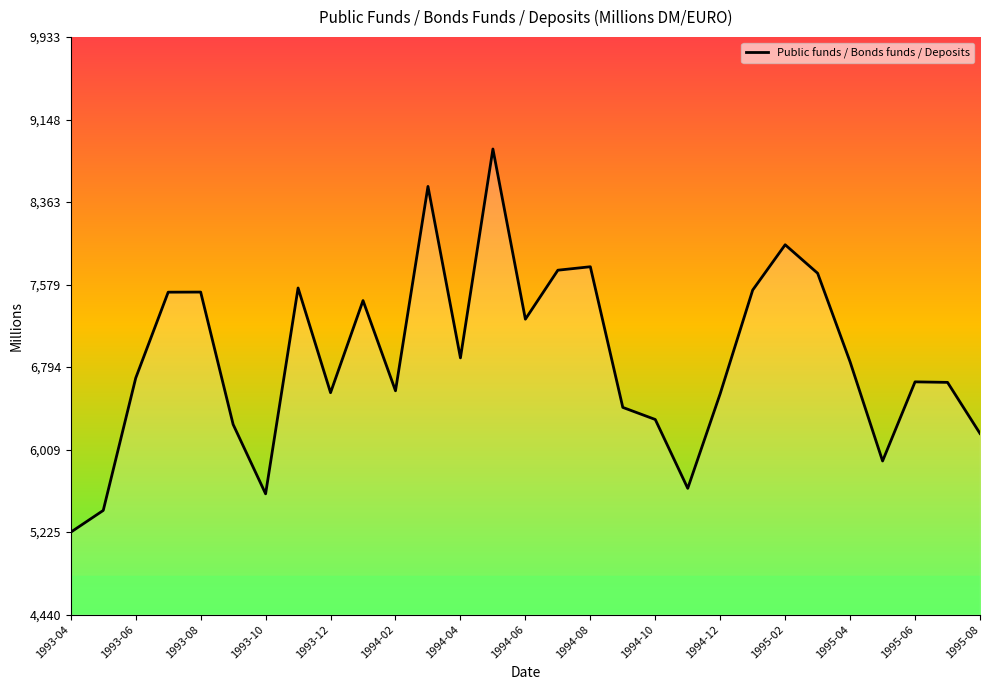

What is the smallest value displayed?

5224